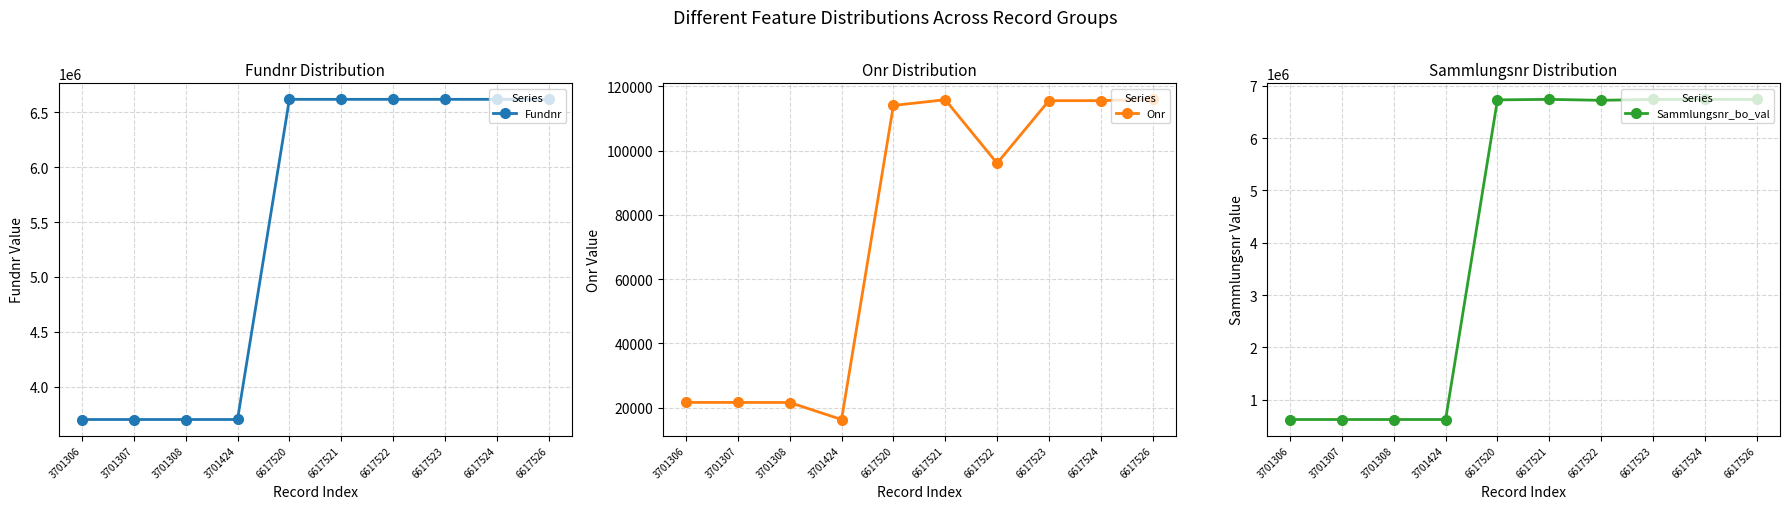

True or false: Onr and Fundnr cross at least once.

False